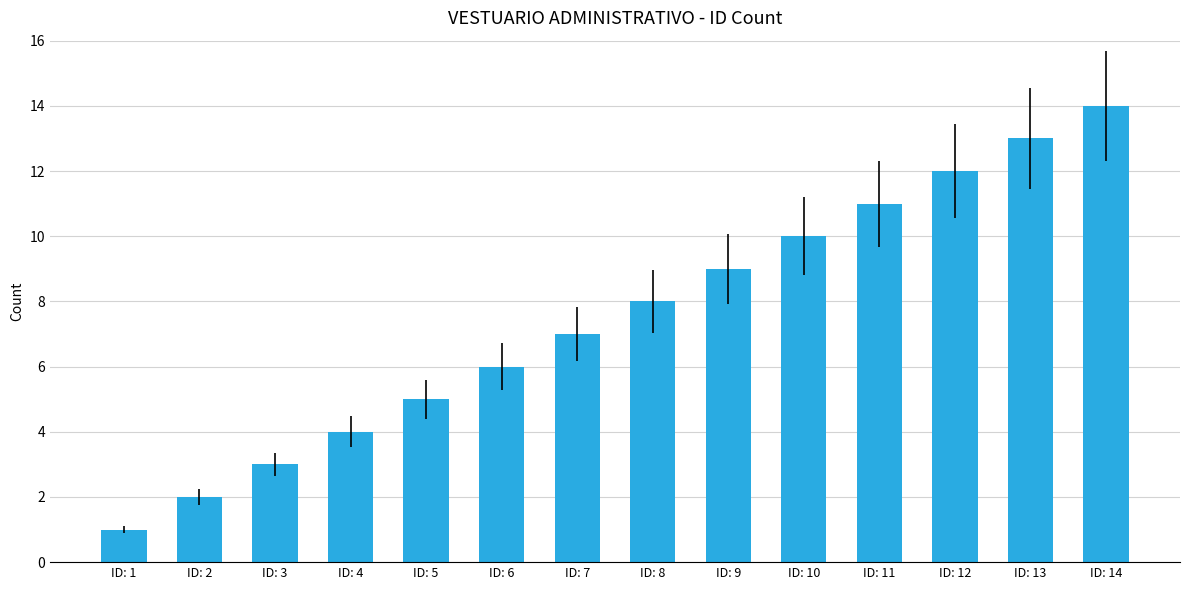

Rank the categories by value from lowest to highest.

ID: 1, ID: 2, ID: 3, ID: 4, ID: 5, ID: 6, ID: 7, ID: 8, ID: 9, ID: 10, ID: 11, ID: 12, ID: 13, ID: 14